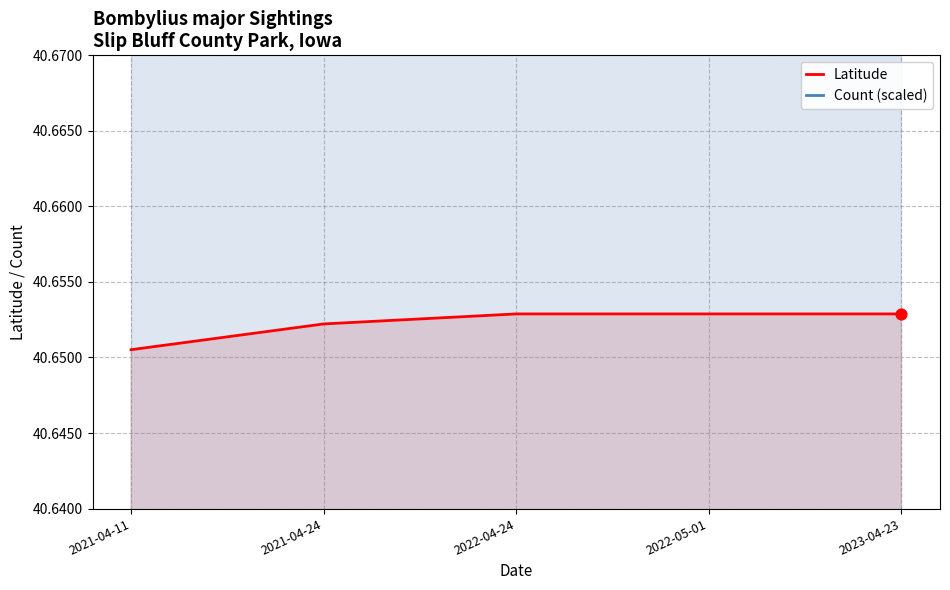

At which category is the sum across all series the highest?

2022-04-24